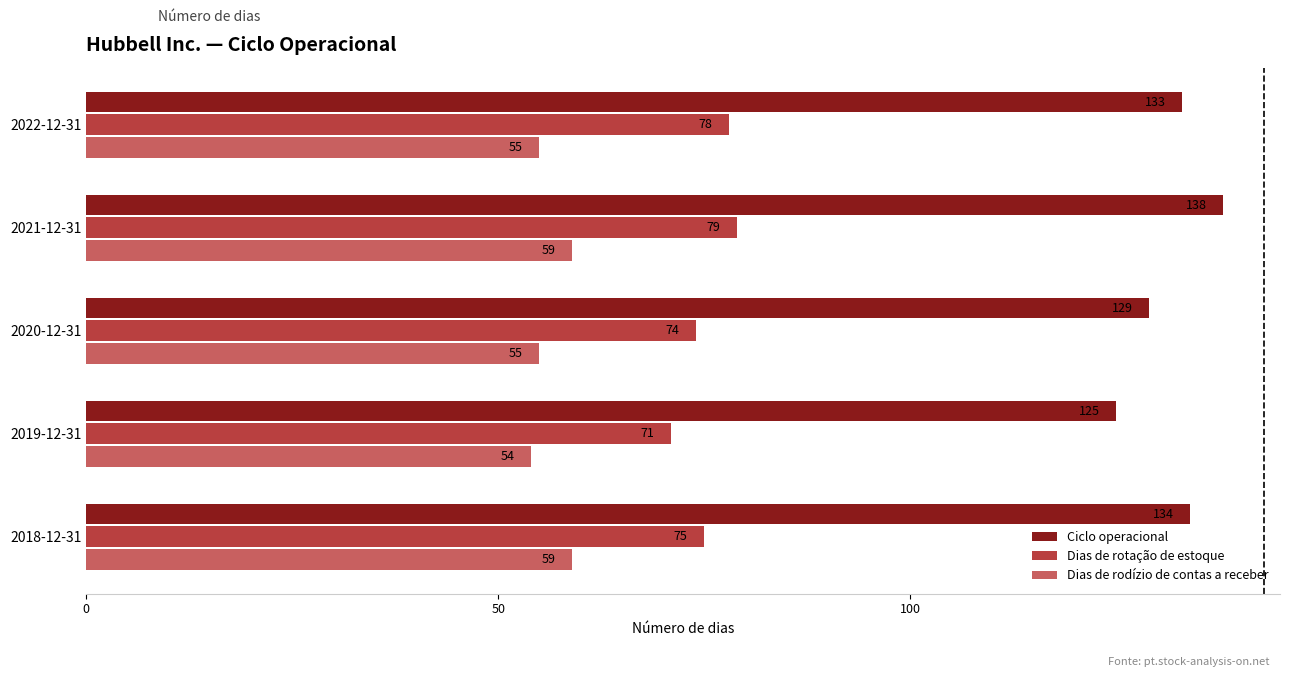

Is it true that Dias de rotação de estoque equals 75 at 2018-12-31?

True